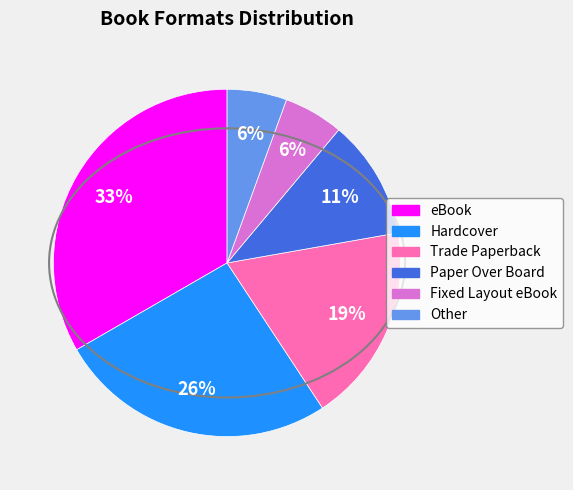

To the nearest percent, what is the average slice percentage?

17%